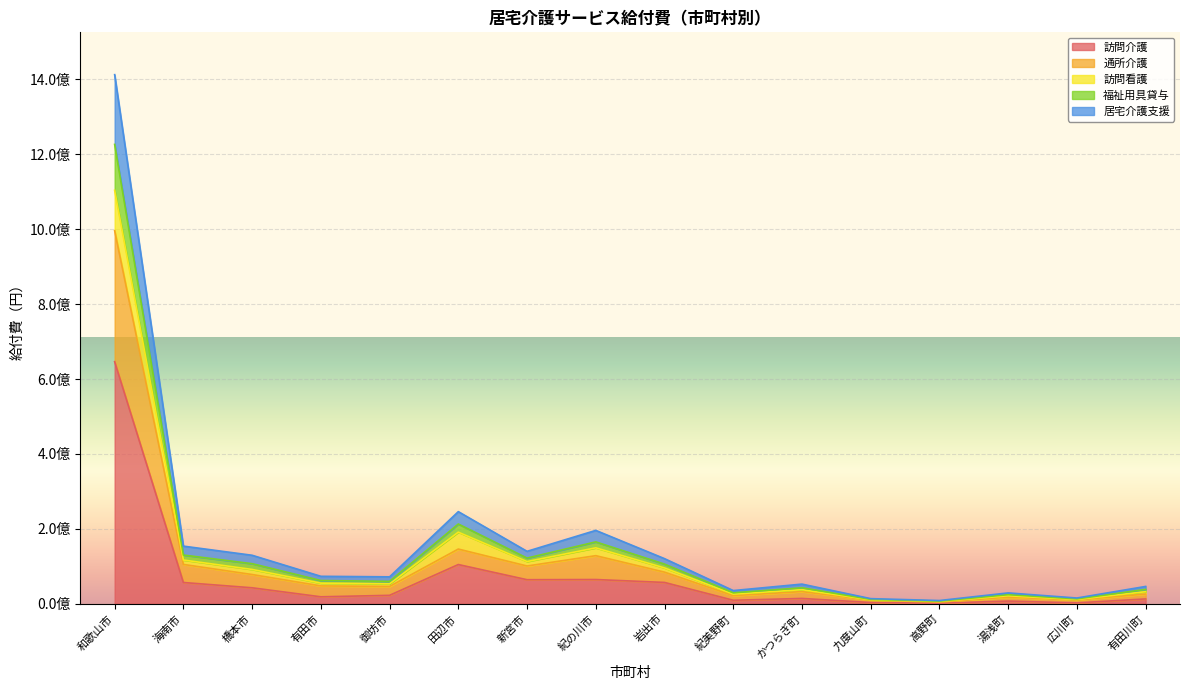

The 訪問介護 series shows 99566399 at 新宮市. True or false?

False